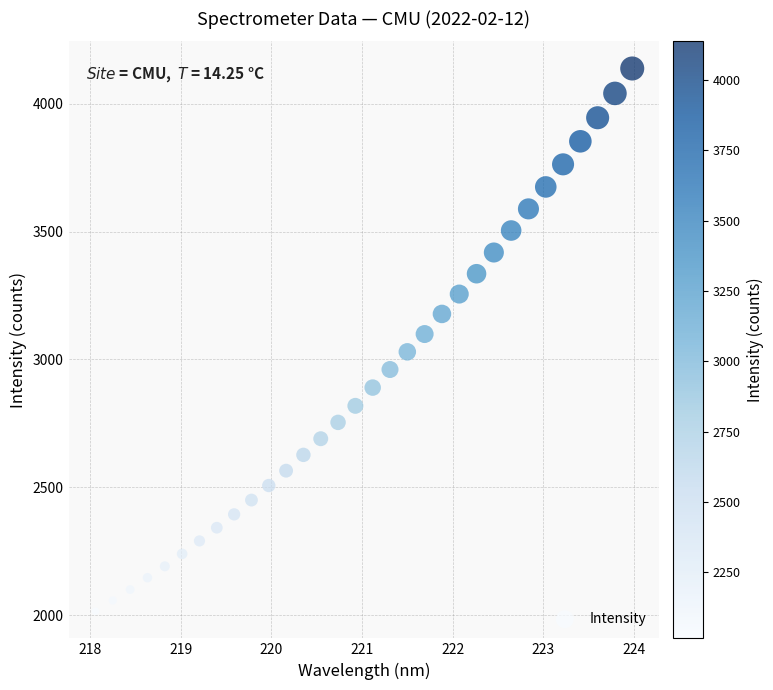

What is the range of Y values (max minus min)?

2123.1